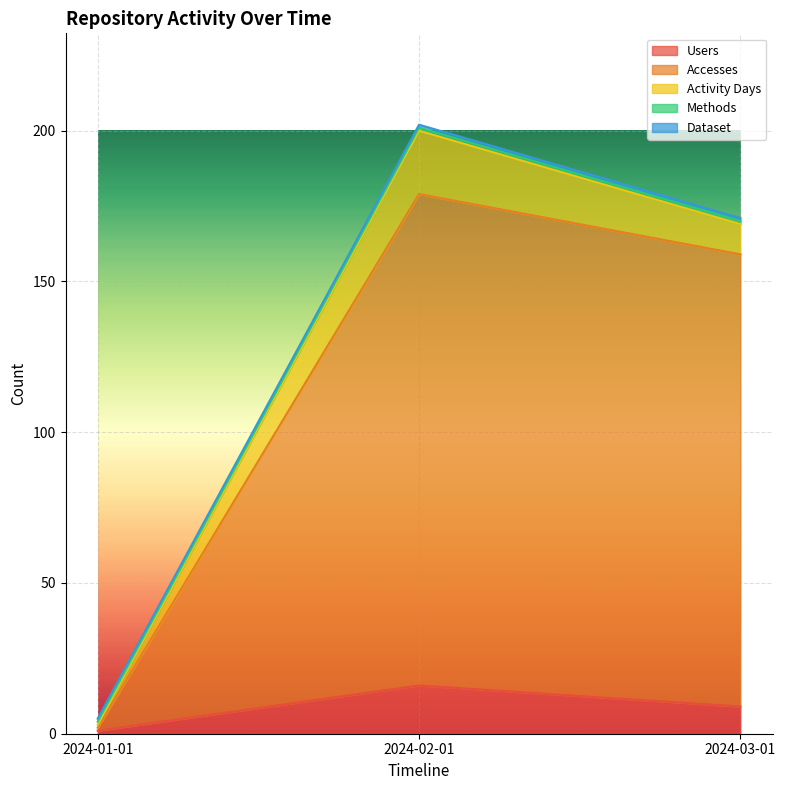

Is it true that Dataset equals 1 at 2024-02-01?

True